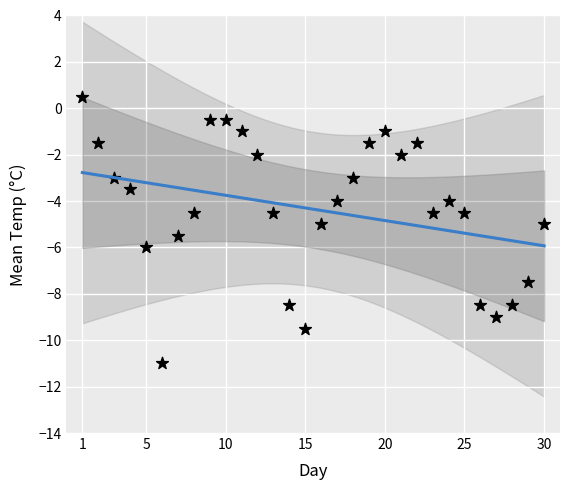

What is the range of X values (max minus min)?

29.0